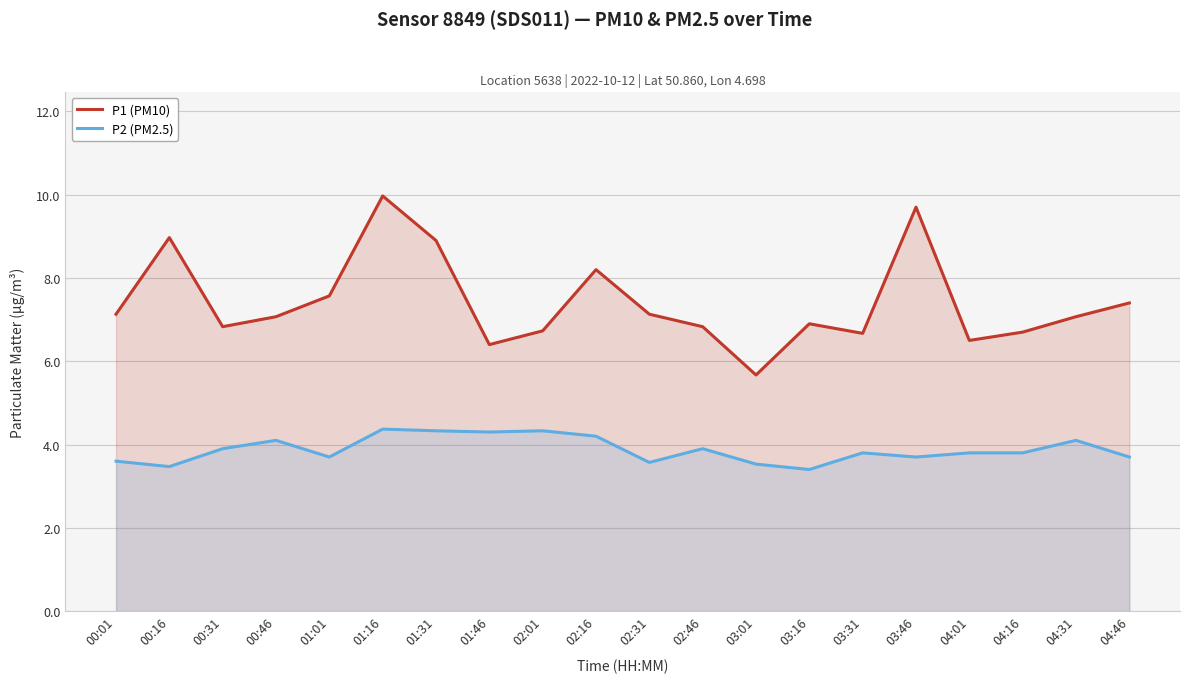

True or false: P1 (PM10) and P2 (PM2.5) intersect in this chart.

False